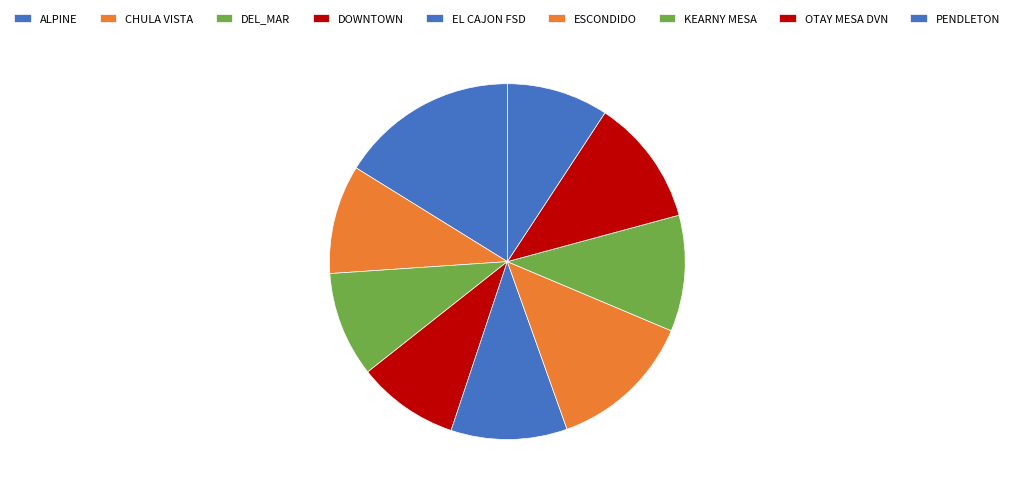

The ESCONDIDO slice represents 8% of the pie. True or false?

False